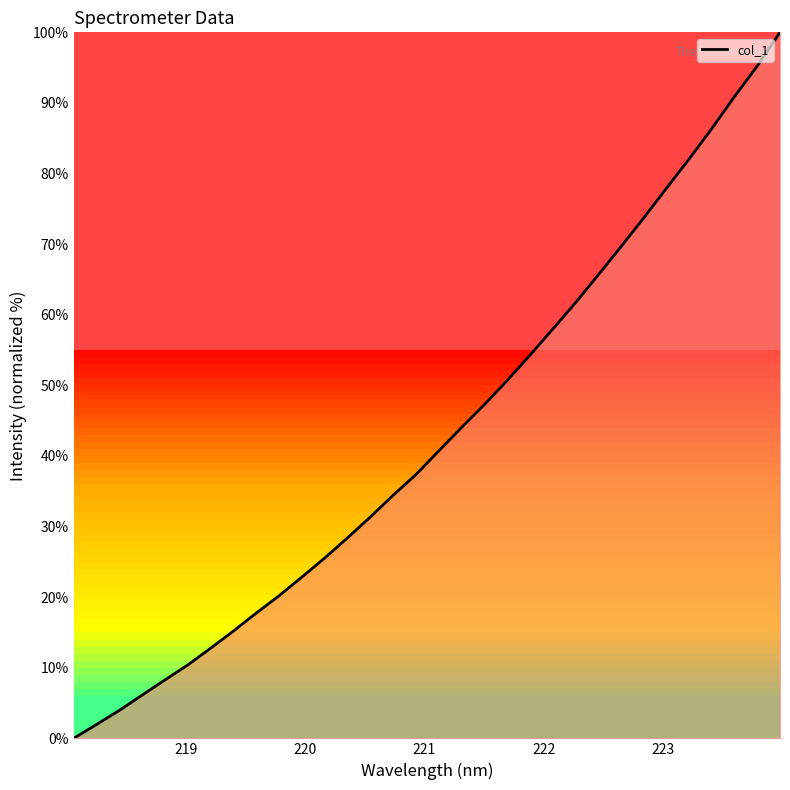

What is the difference between the maximum and minimum values?

100.0